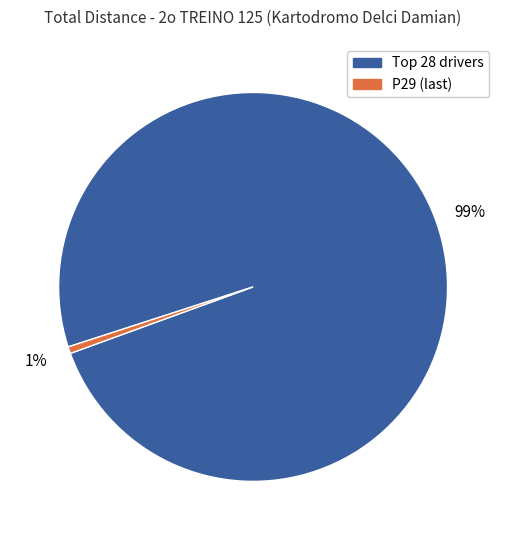

Does any single category account for the majority?

Yes